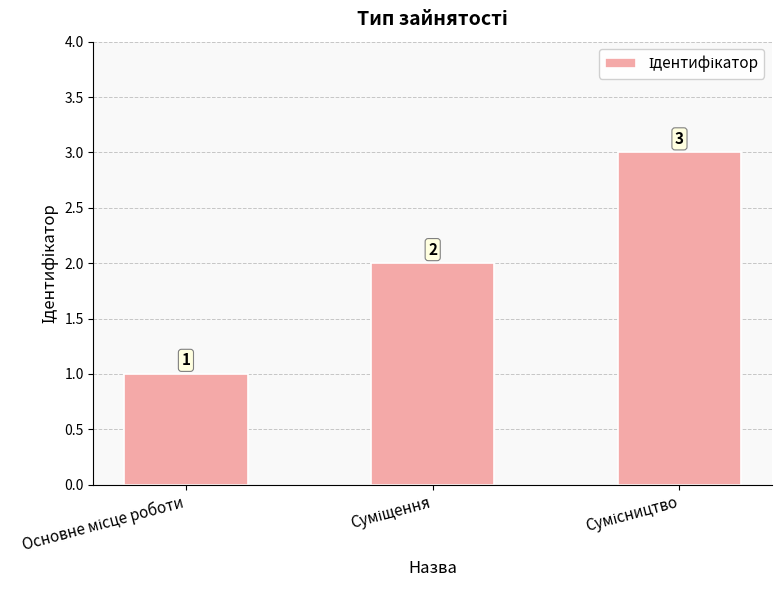

How many values are between 1 and 3?

3